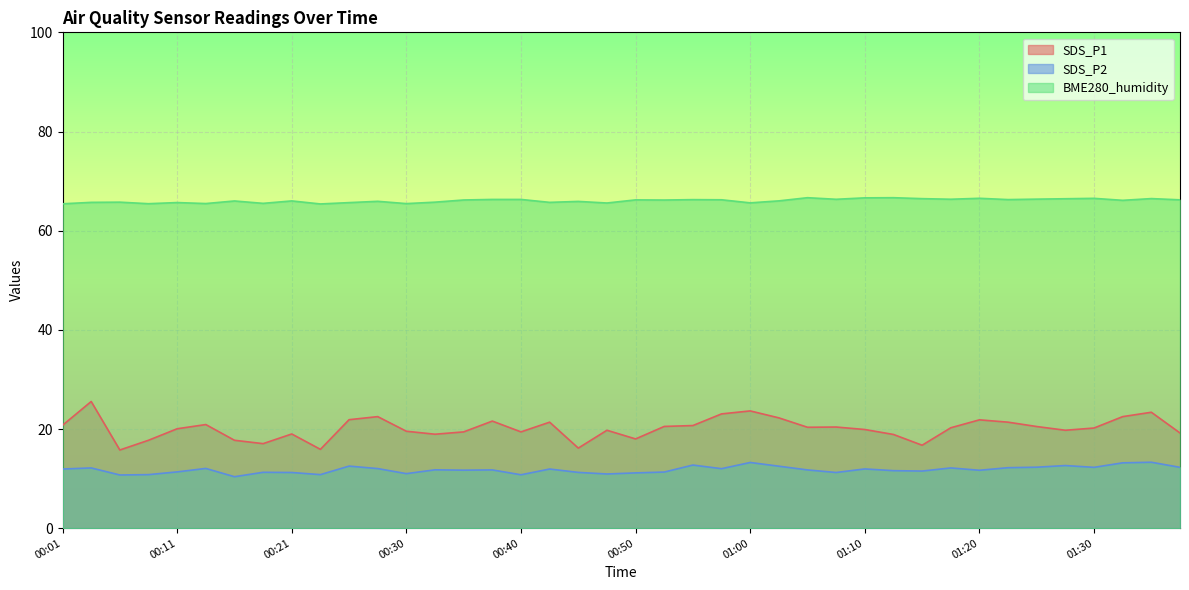

What is the sum of all BME280_humidity values?

2641.6